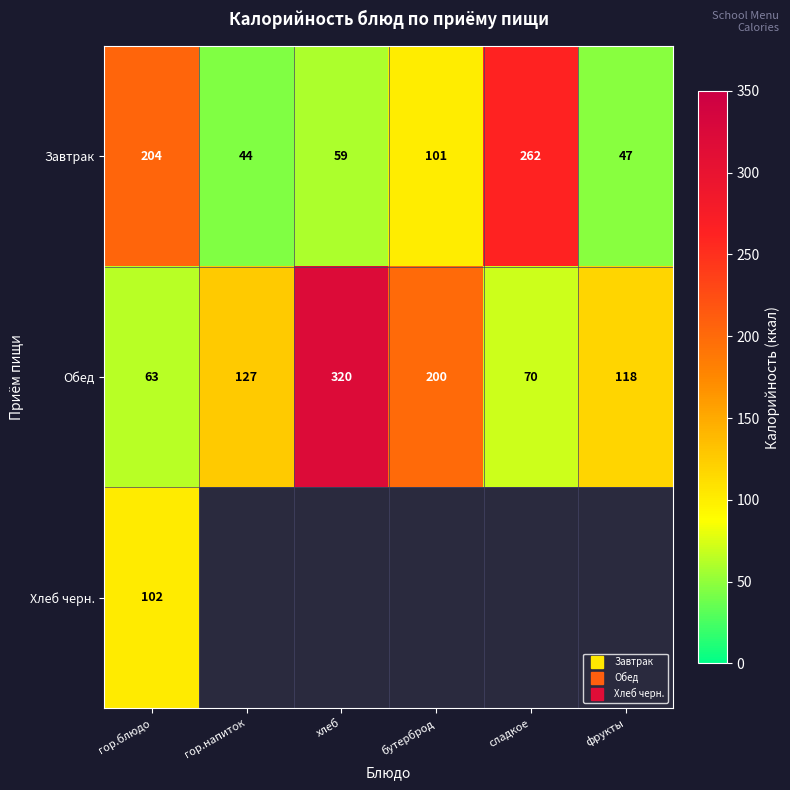

The Обед series shows 117.5 at сладкое. True or false?

False